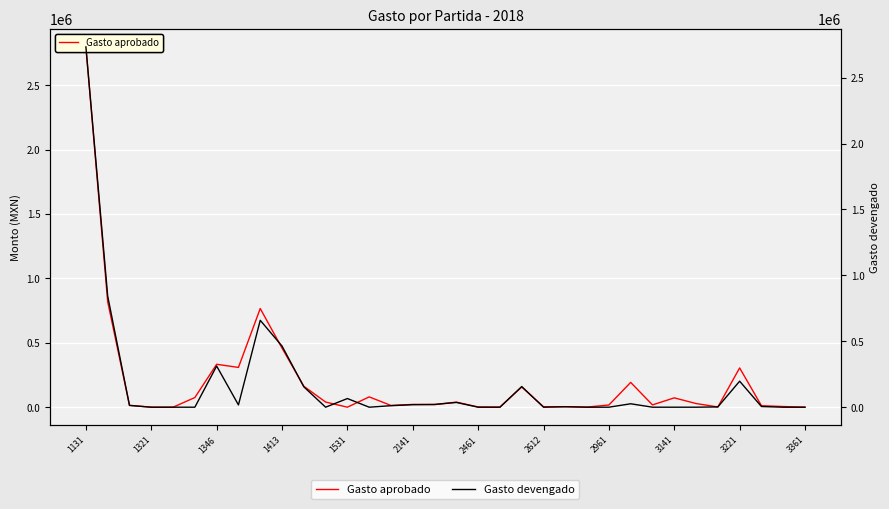

What is the label of the 3rd point from the right?

31